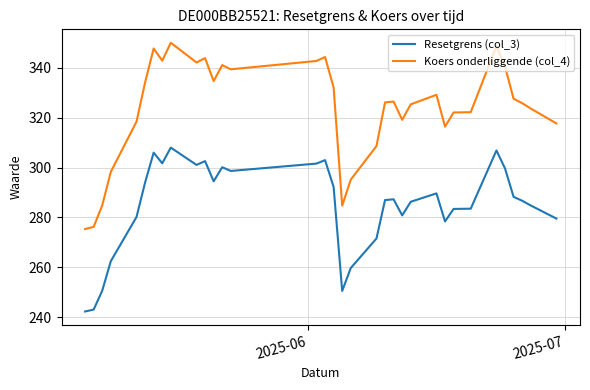

Rank the series by their maximum value, from highest to lowest.

Koers onderliggende (col_4), Resetgrens (col_3)